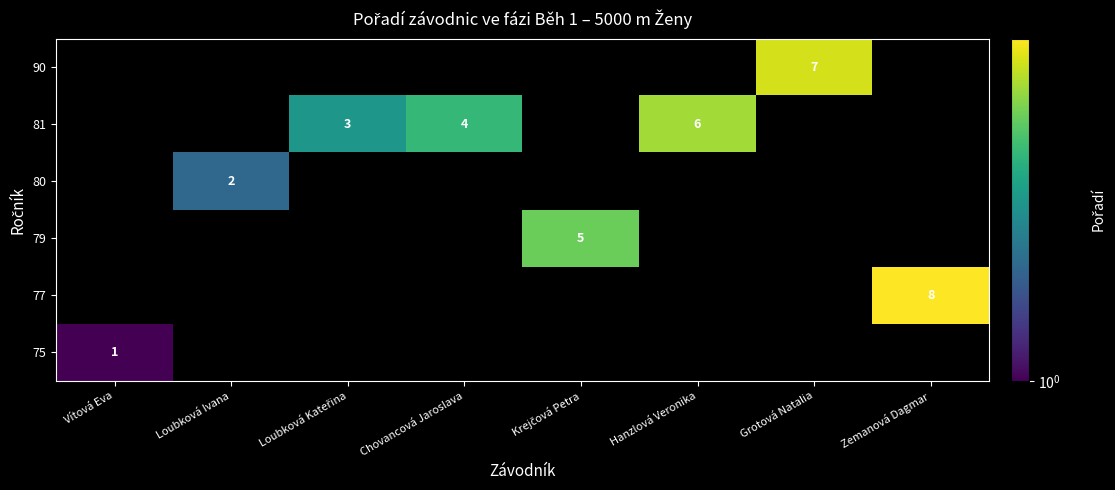

True or false: 81 has a value of 8 at Hanzlová Veronika.

False